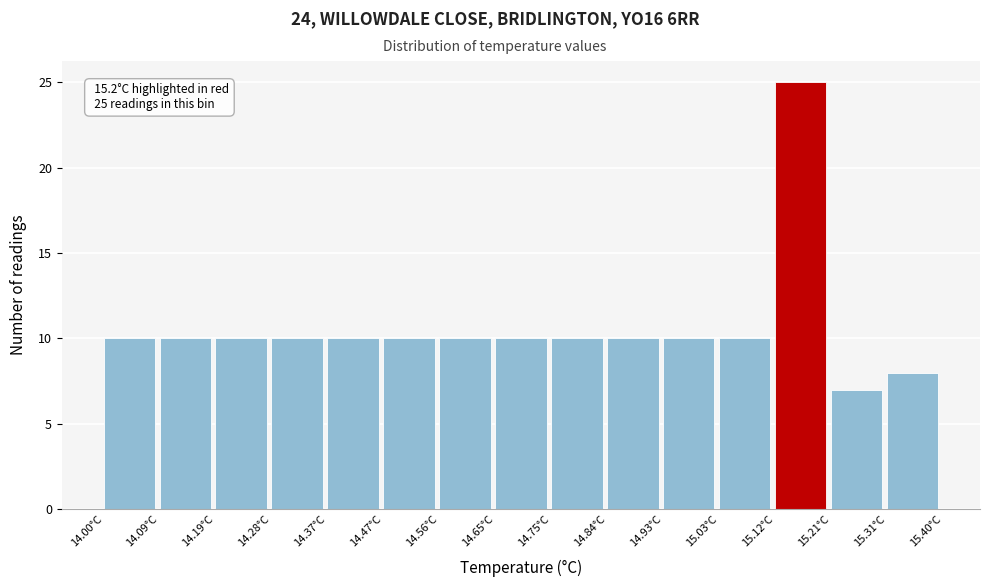

Over which range of the x-axis is the bar tallest?

15.12 to 15.21